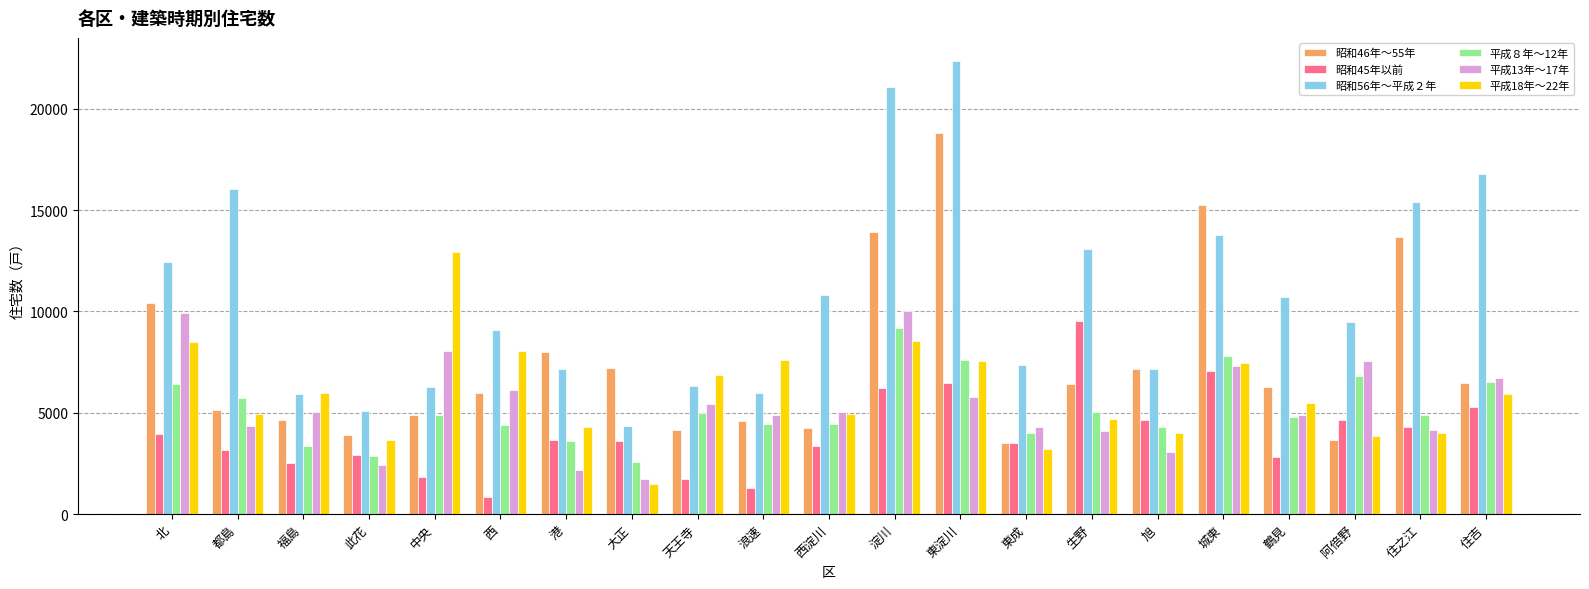

At which label is 平成８年～12年 closest to 5870?

都島